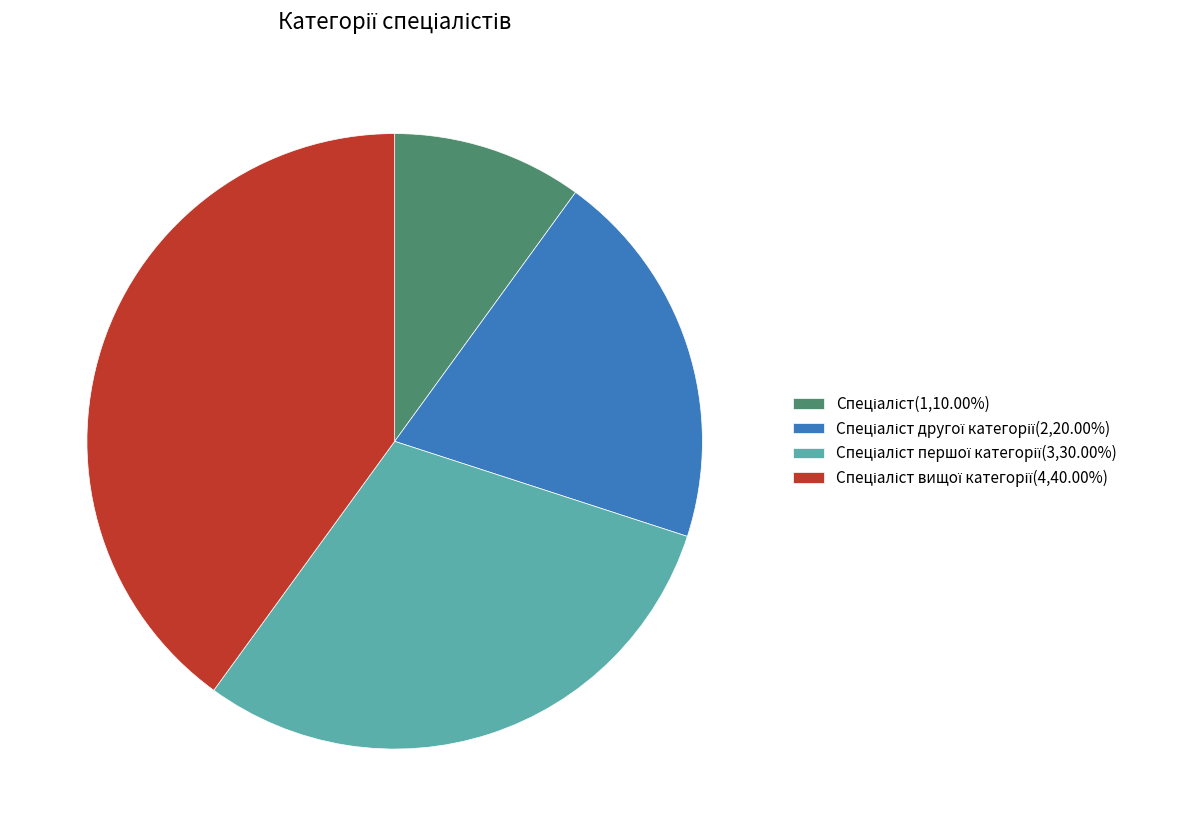

Is there any slice that represents more than half of the pie?

No